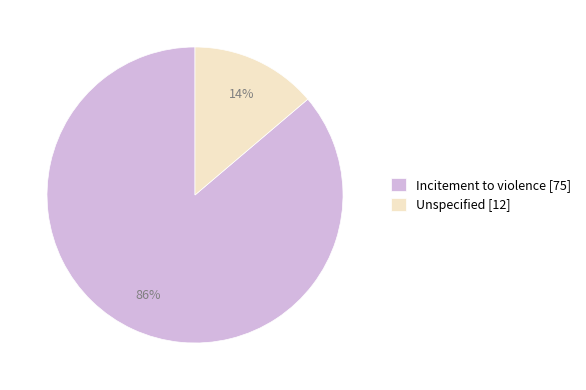

What is the smallest slice in the pie chart?

Unspecified